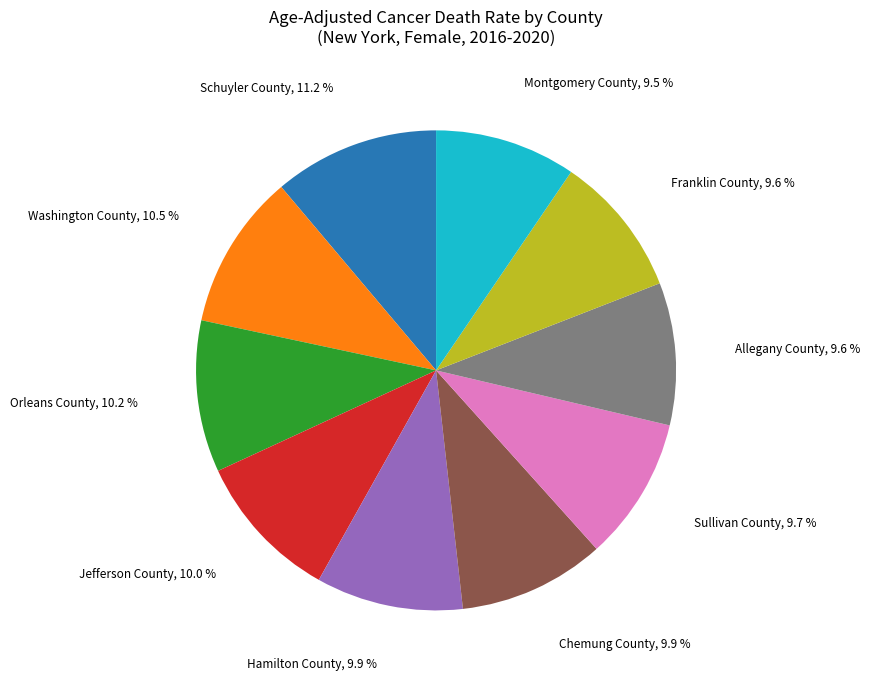

Is there a majority slice in this chart?

No